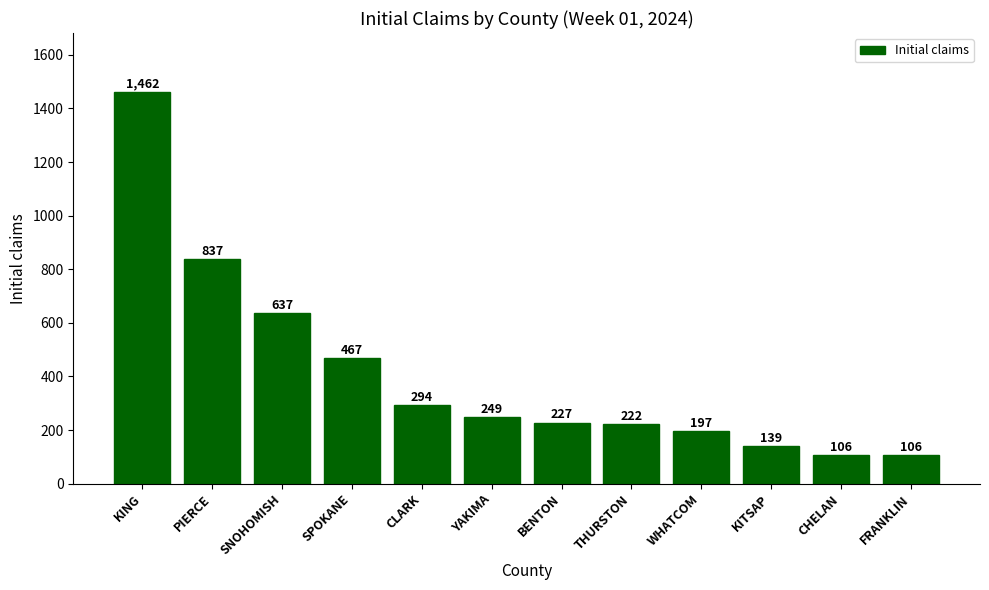

Reading left to right, what are all the values shown in this chart?

KING=1462	PIERCE=837	SNOHOMISH=637	SPOKANE=467	CLARK=294	YAKIMA=249	BENTON=227	THURSTON=222	WHATCOM=197	KITSAP=139	CHELAN=106	FRANKLIN=106